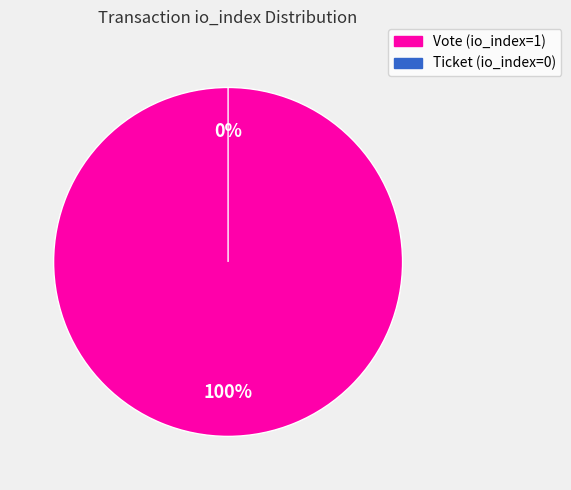

Is there a majority slice in this chart?

Yes